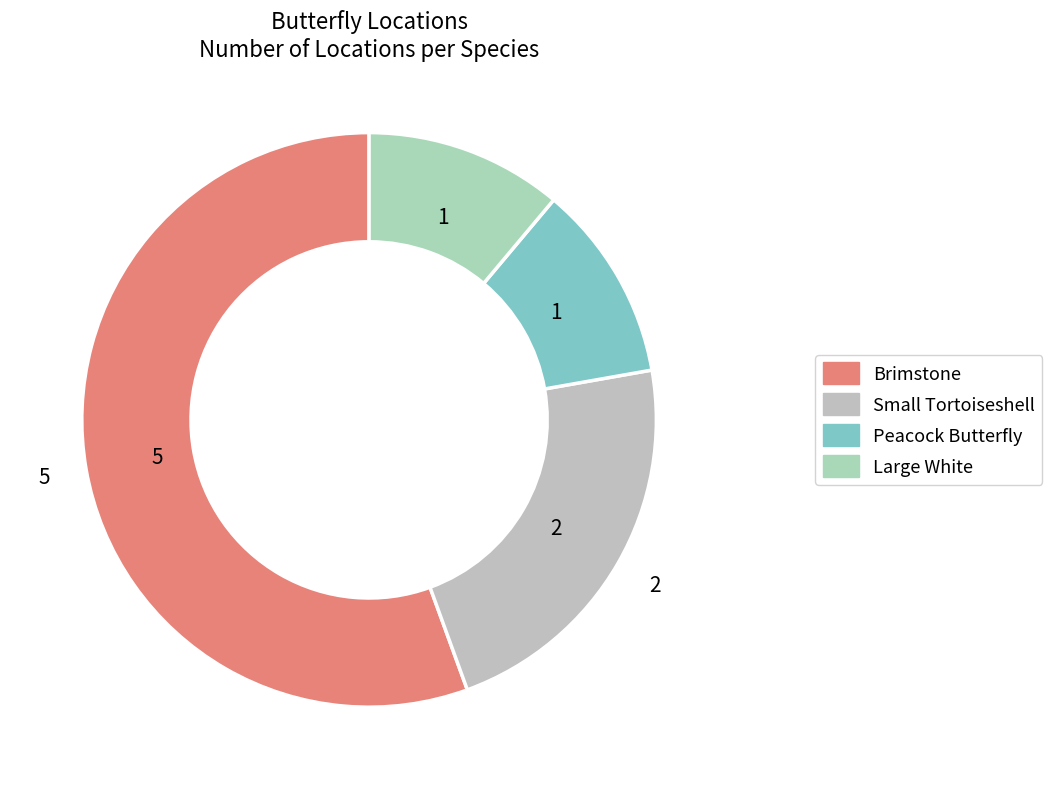

To the nearest percent, what is the difference between the largest and smallest slice percentages?

44%